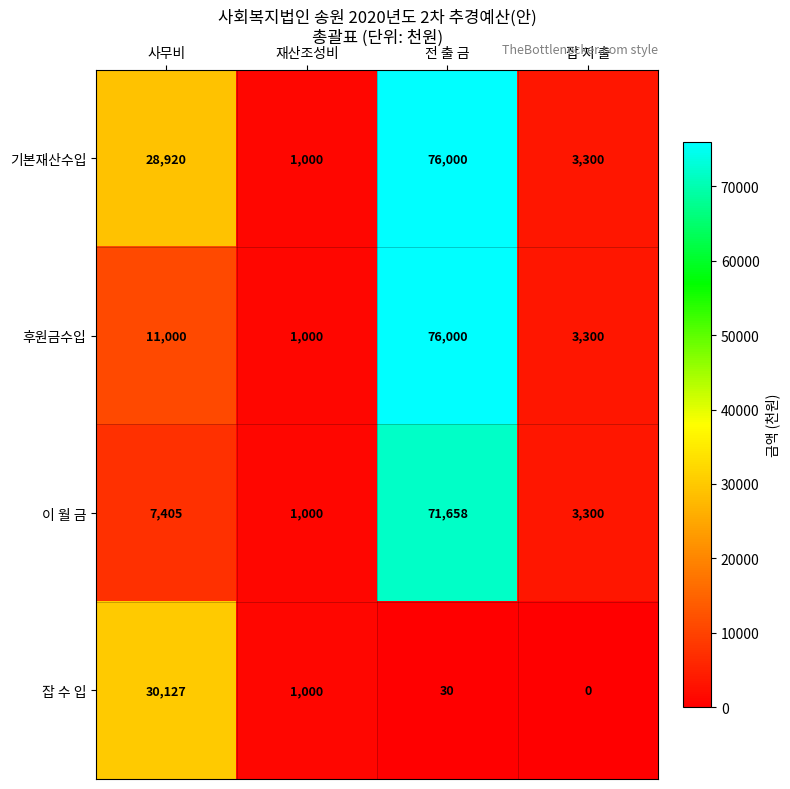

What is the sum of all 이 월 금 values?

83363